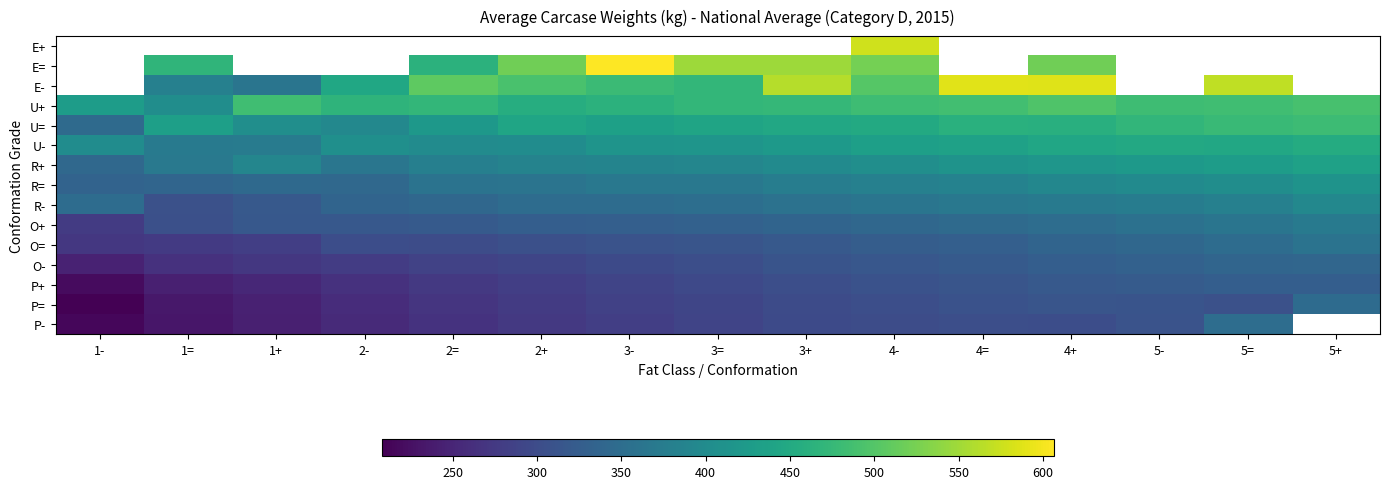

Which category has the lowest value in the P+ series?

1-